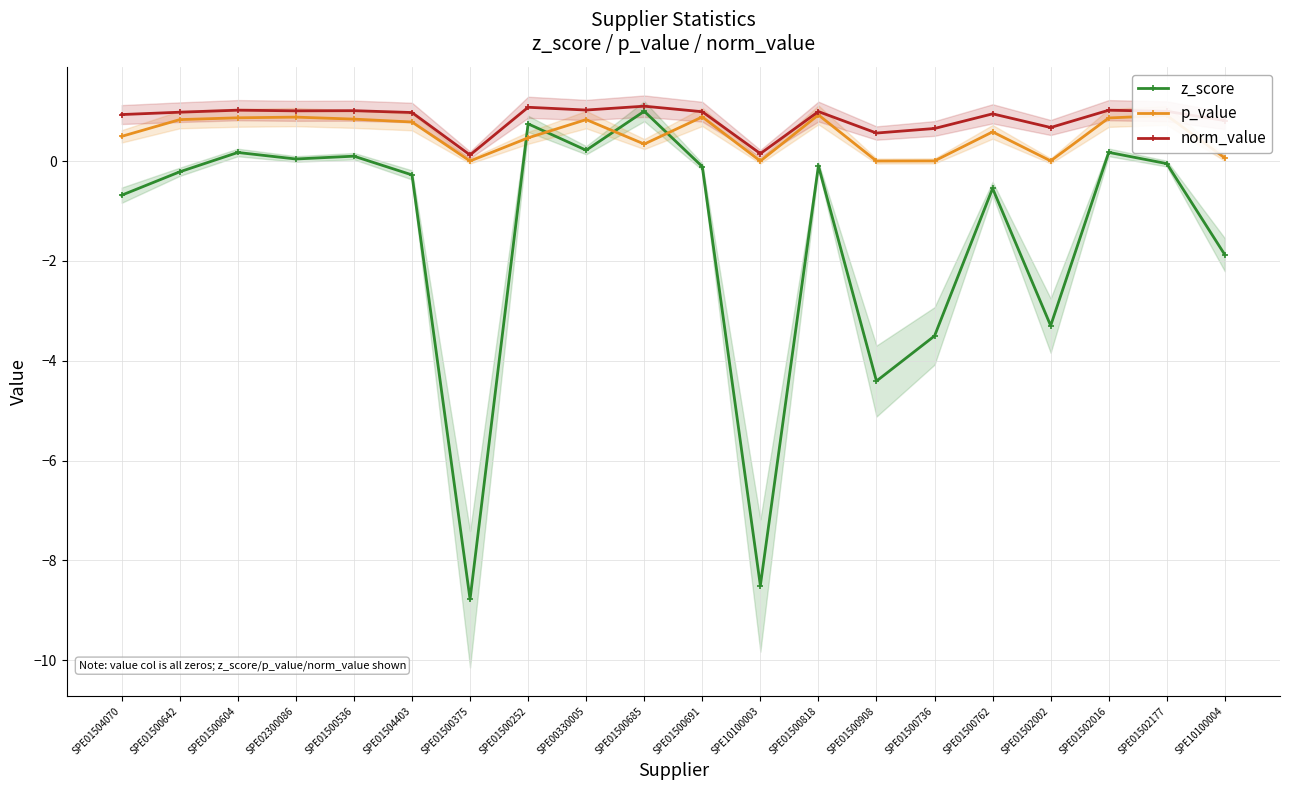

Reading right to left, extract all data points from this chart.

z_score: SPE10100004=-1.9	SPE01502177=-0.1	SPE01502016=0.2	SPE01502002=-3.3	SPE01500762=-0.5	SPE01500736=-3.5	SPE01500908=-4.4	SPE01500818=-0.1	SPE10100003=-8.5	SPE01500691=-0.1	SPE01500685=1.0	SPE00330005=0.2	SPE01500252=0.7	SPE01500375=-8.8	SPE01504403=-0.3	SPE01500536=0.1	SPE02300086=0.0	SPE01500604=0.2	SPE01500642=-0.2	SPE01504070=-0.7
p_value: SPE10100004=0.1	SPE01502177=0.9	SPE01502016=0.9	SPE01502002=0.0	SPE01500762=0.6	SPE01500736=0.0	SPE01500908=0.0	SPE01500818=0.9	SPE10100003=0.0	SPE01500691=0.9	SPE01500685=0.3	SPE00330005=0.8	SPE01500252=0.5	SPE01500375=0.0	SPE01504403=0.8	SPE01500536=0.8	SPE02300086=0.9	SPE01500604=0.9	SPE01500642=0.8	SPE01504070=0.5
norm_value: SPE10100004=0.8	SPE01502177=1.0	SPE01502016=1.0	SPE01502002=0.7	SPE01500762=0.9	SPE01500736=0.7	SPE01500908=0.6	SPE01500818=1.0	SPE10100003=0.1	SPE01500691=1.0	SPE01500685=1.1	SPE00330005=1.0	SPE01500252=1.1	SPE01500375=0.1	SPE01504403=1.0	SPE01500536=1.0	SPE02300086=1.0	SPE01500604=1.0	SPE01500642=1.0	SPE01504070=0.9